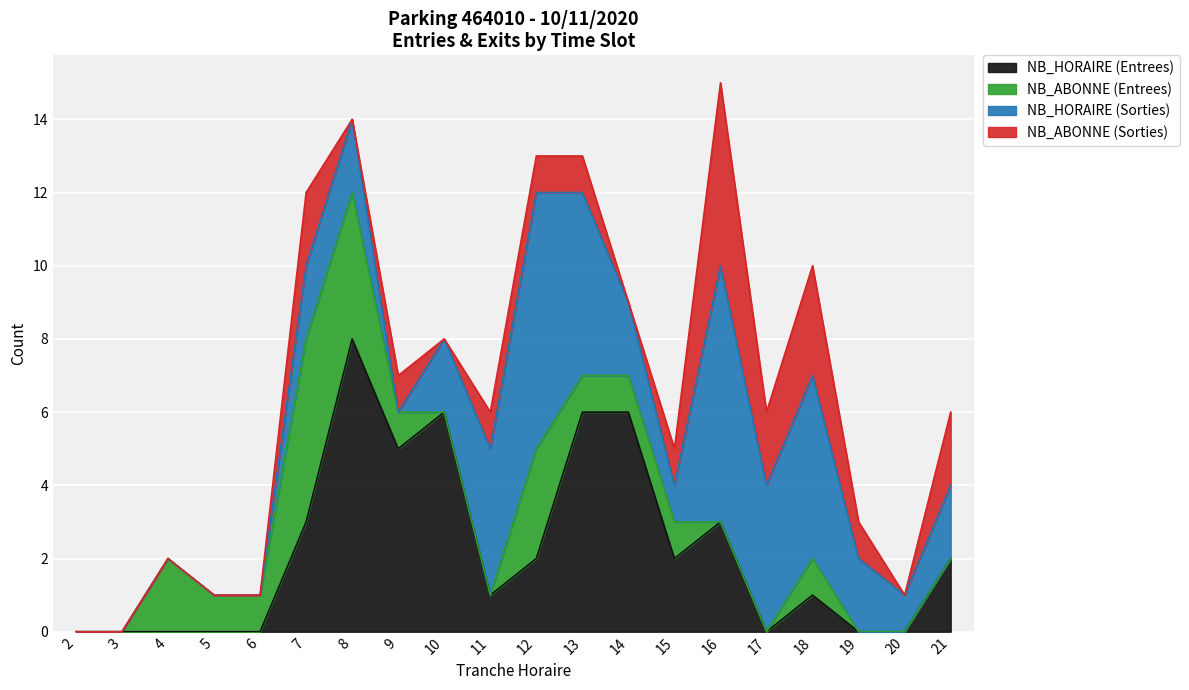

At 14, list the series in order from smallest to largest.

NB_ABONNE (Sorties), NB_ABONNE (Entrees), NB_HORAIRE (Sorties), NB_HORAIRE (Entrees)